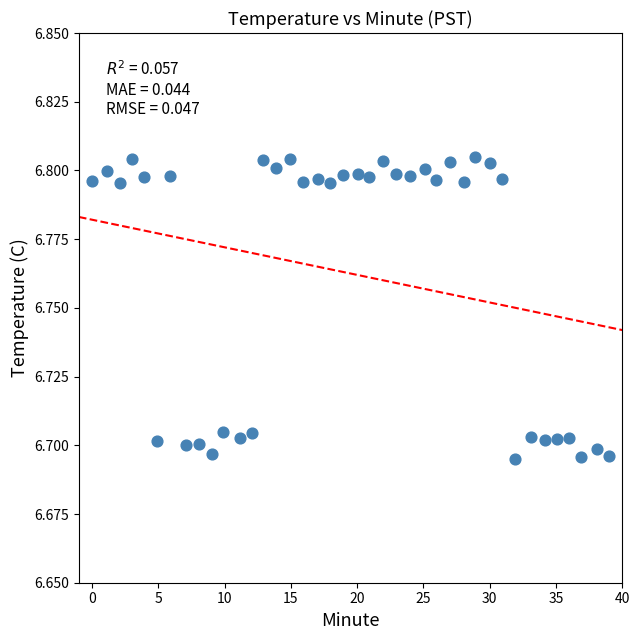

How many points are shown in the scatter plot?

40